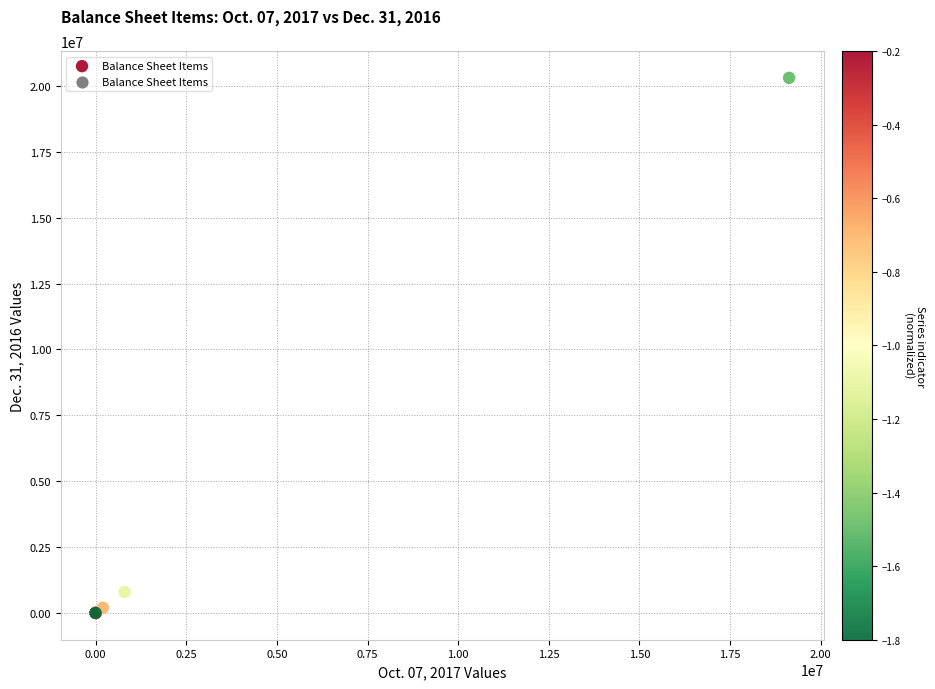

What Y value in the scatter plot is closest to 10153392?

800000.0